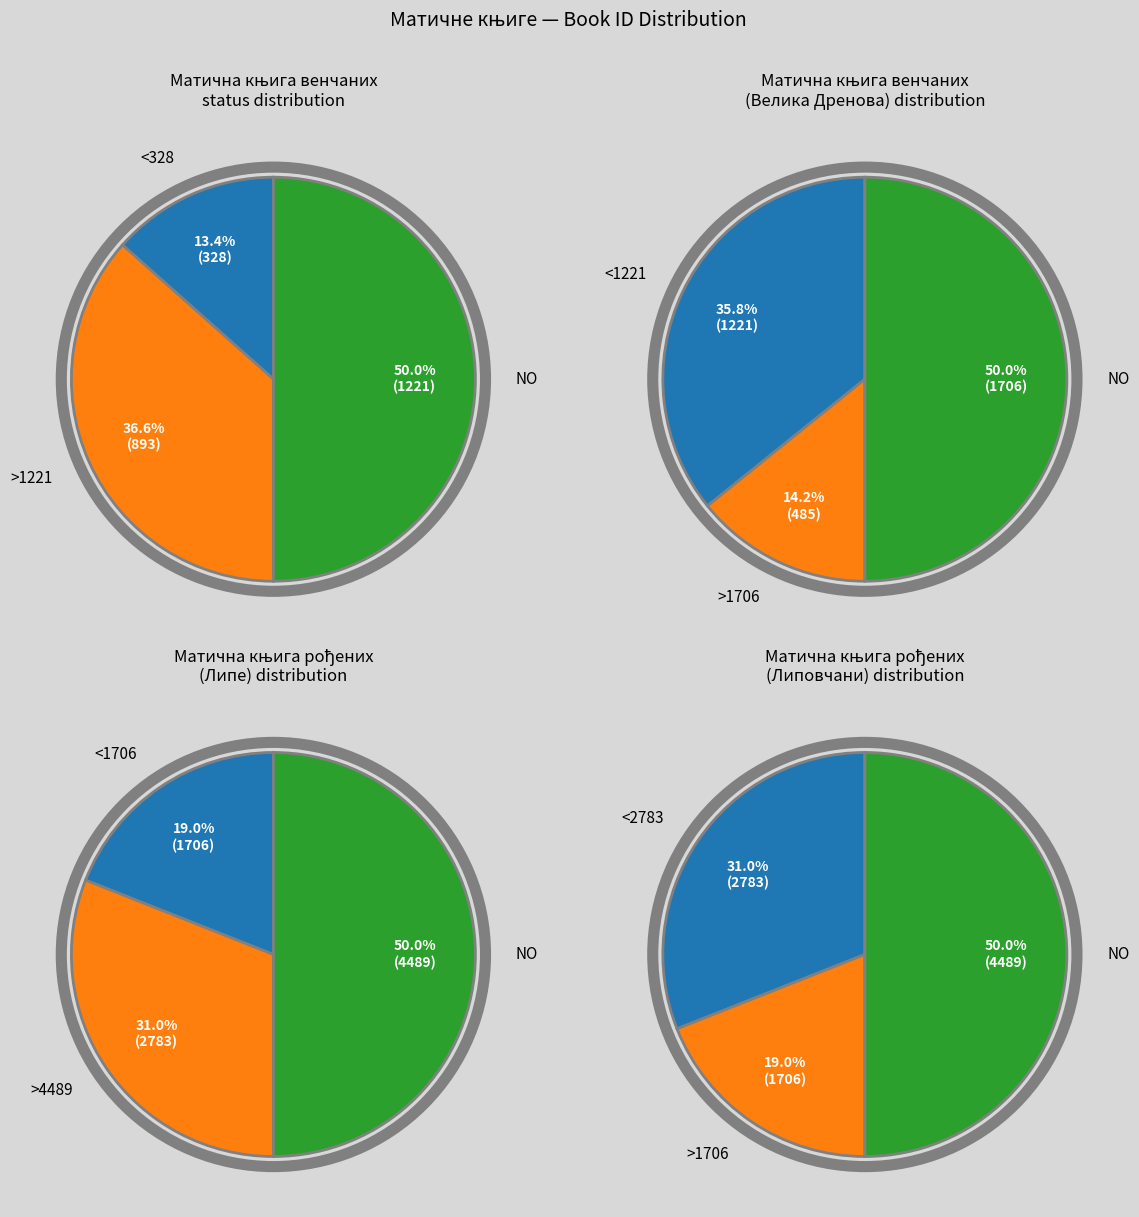

What is the difference between the highest and lowest values at Матична књига венчаних?

1378